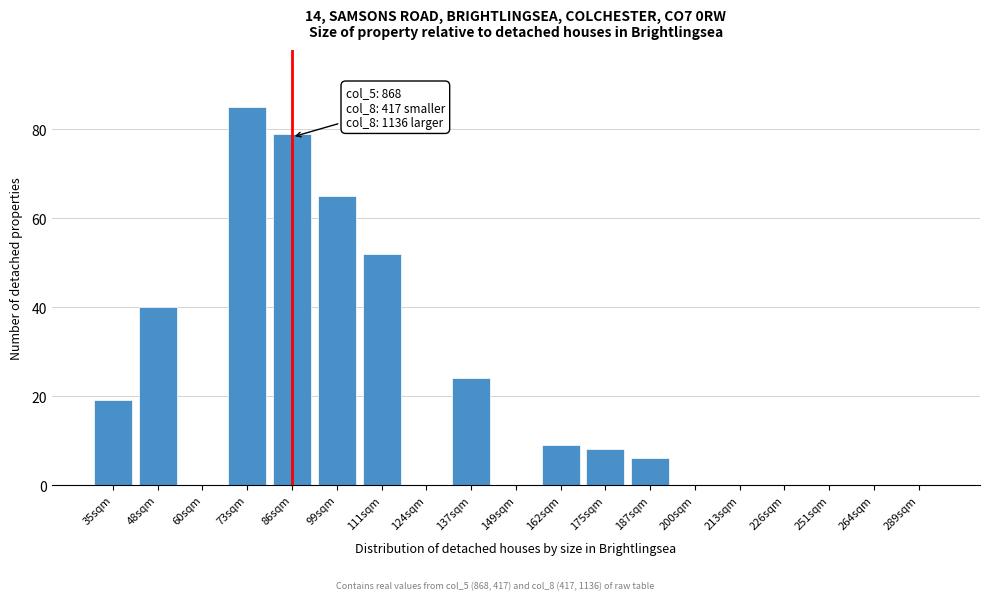

Reading right to left, transcribe all the data shown in this chart.

289sqm=0	264sqm=0	251sqm=0	226sqm=0	213sqm=0	200sqm=0	187sqm=6	175sqm=8	162sqm=9	149sqm=0	137sqm=24	124sqm=0	111sqm=52	99sqm=65	86sqm=79	73sqm=85	60sqm=0	48sqm=40	35sqm=19